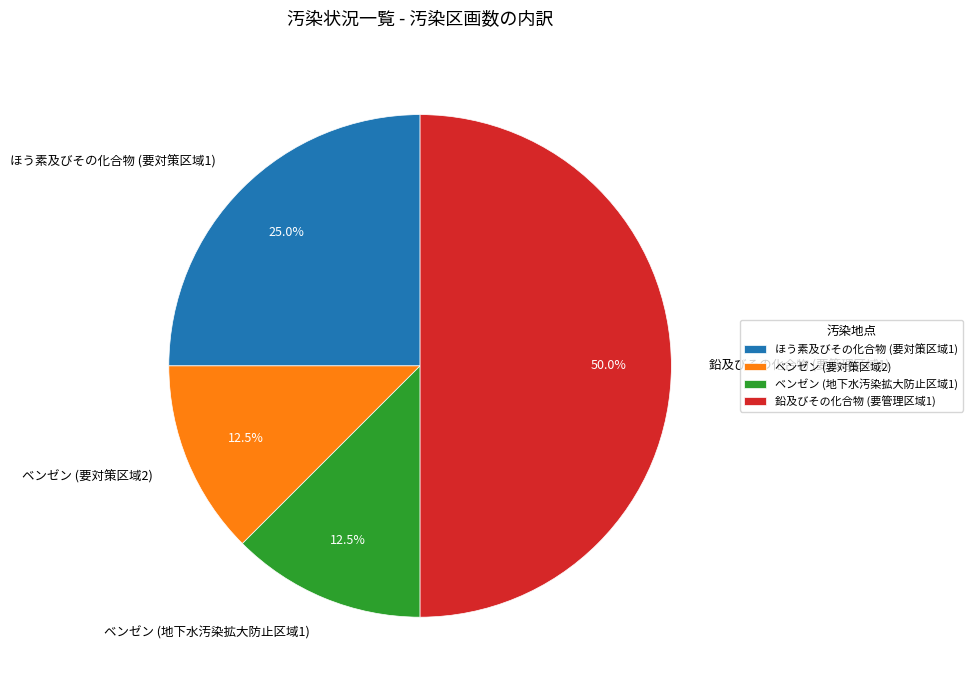

Is ベンゼン (地下水汚染拡大防止区域1) the majority of the pie?

No